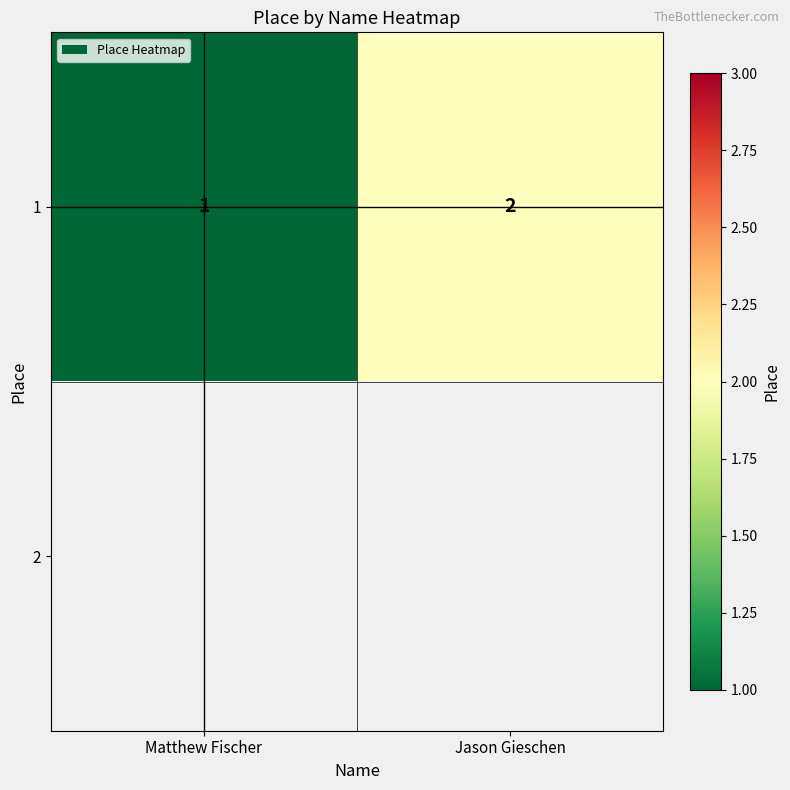

The 1 series shows 3 at Jason Gieschen. True or false?

False